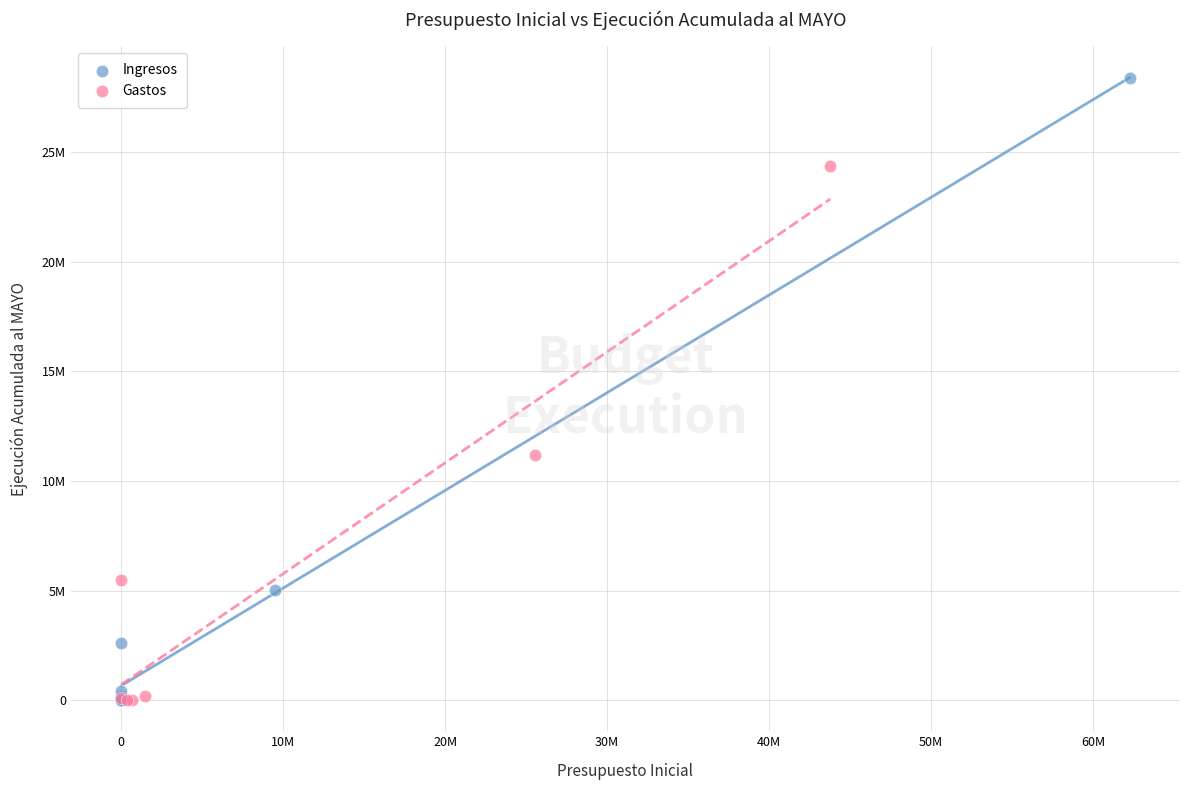

Which series has the widest spread of Y values?

Ingresos